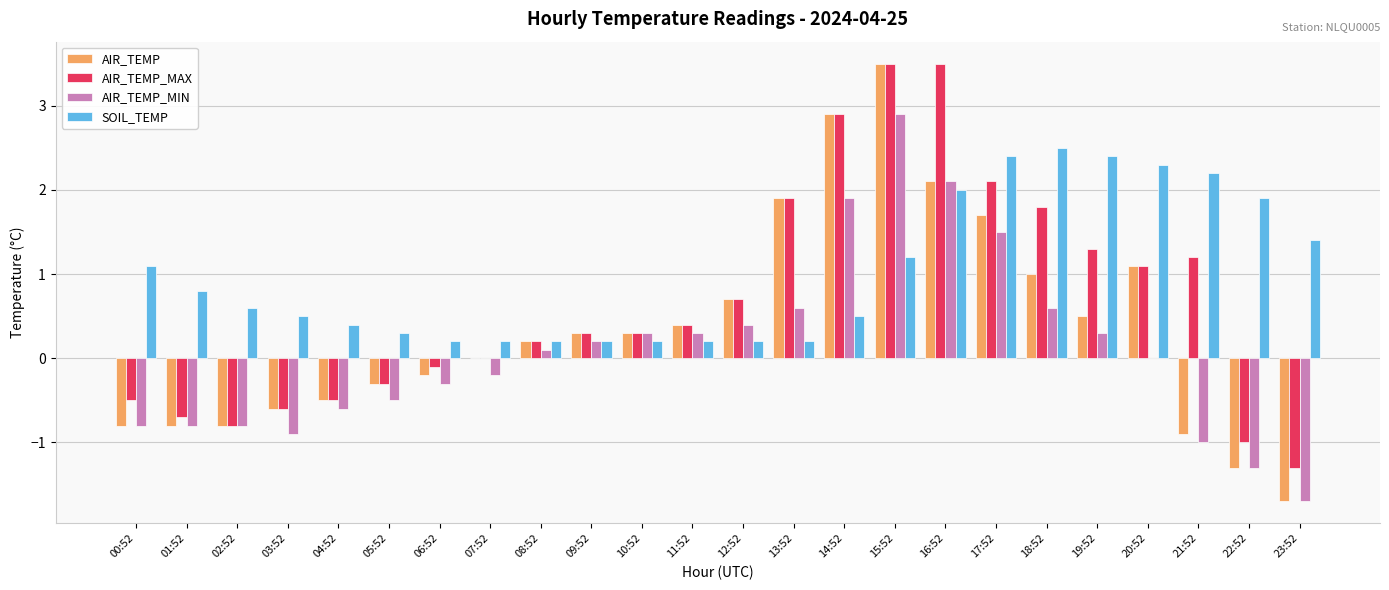

The AIR_TEMP series shows -1.7 at 23:52. True or false?

True